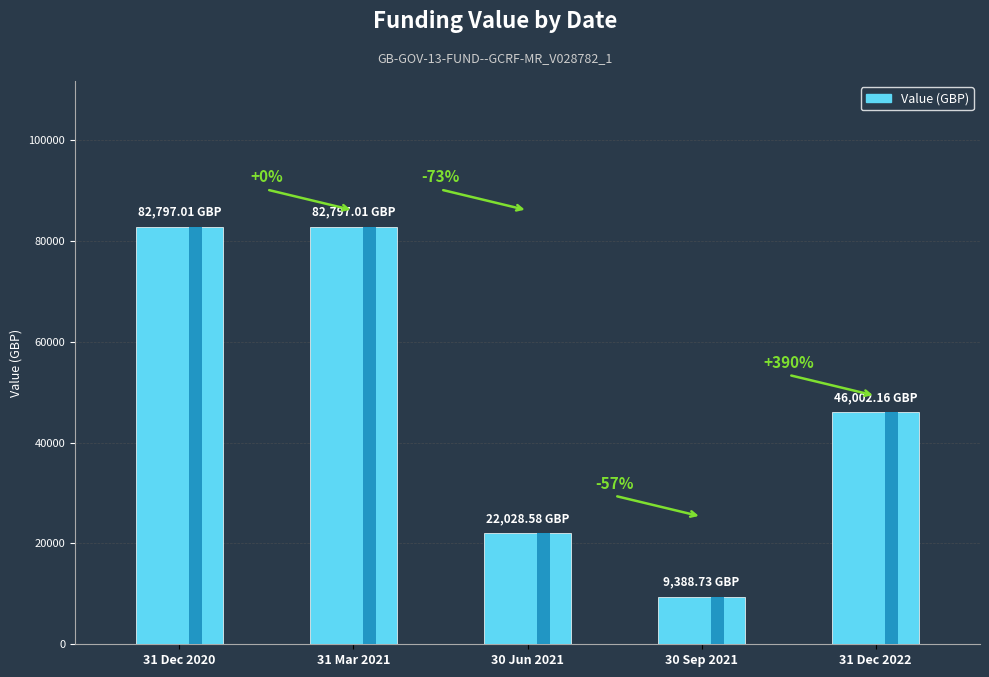

How many categories are shown in the chart?

5